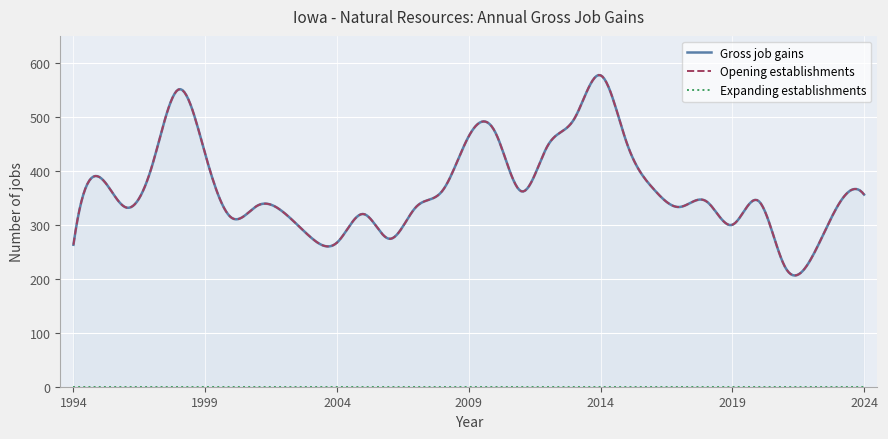

At how many categories does at least one series exceed 26?

31